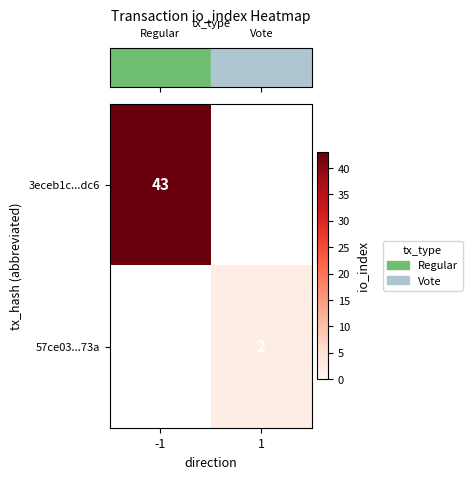

What is the maximum value shown in the chart?

43.0